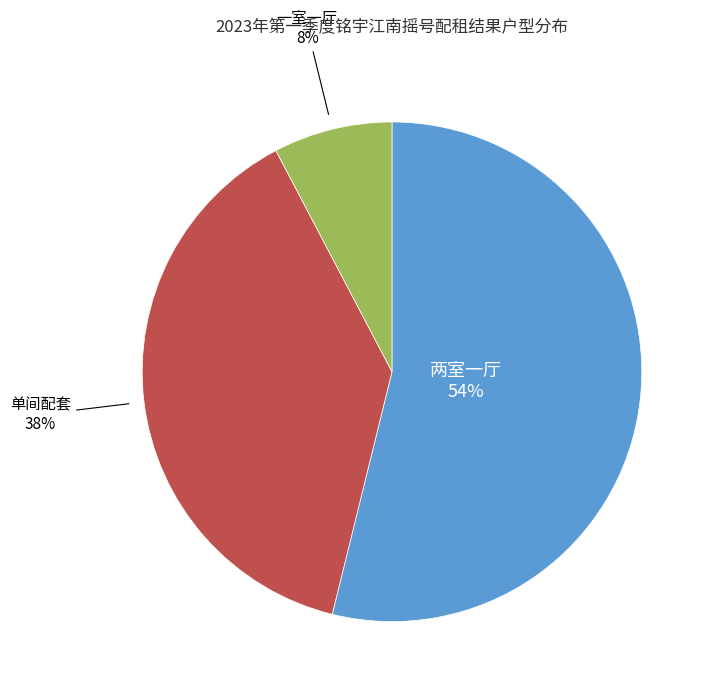

Does any single category account for the majority?

Yes